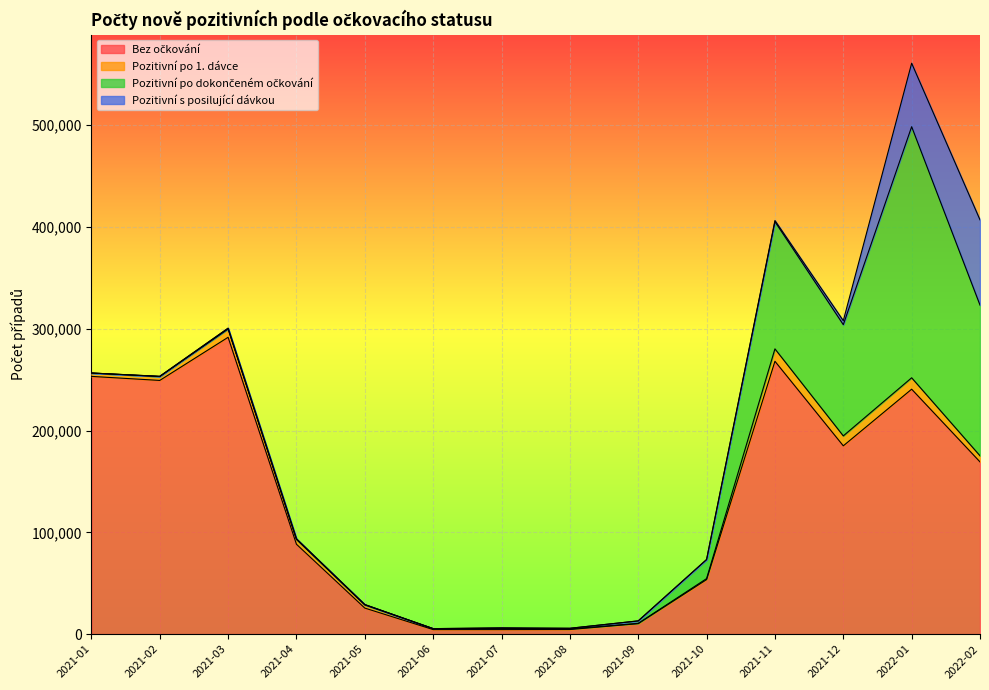

True or false: Pozitivní s posilující dávkou and Pozitivní po dokončeném očkování intersect in this chart.

False